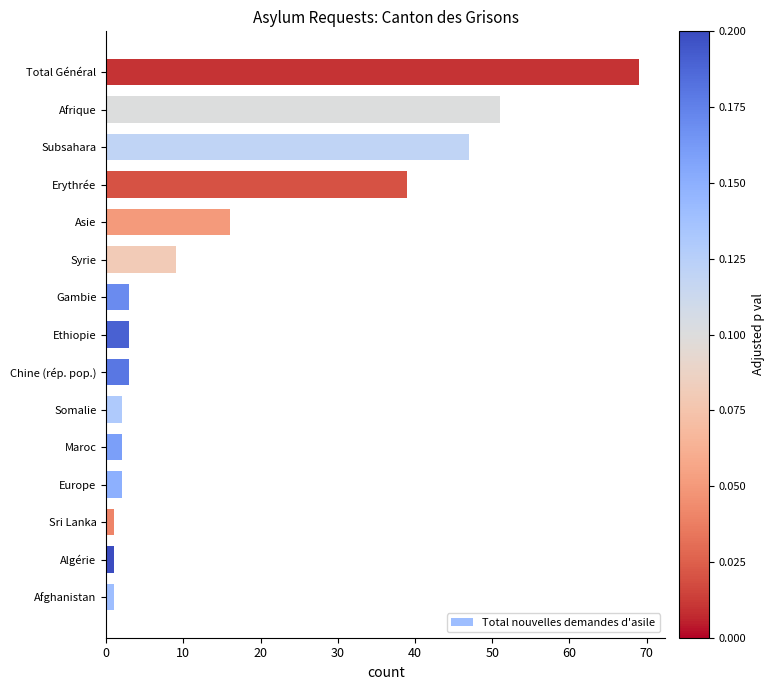

What is the average value?

17